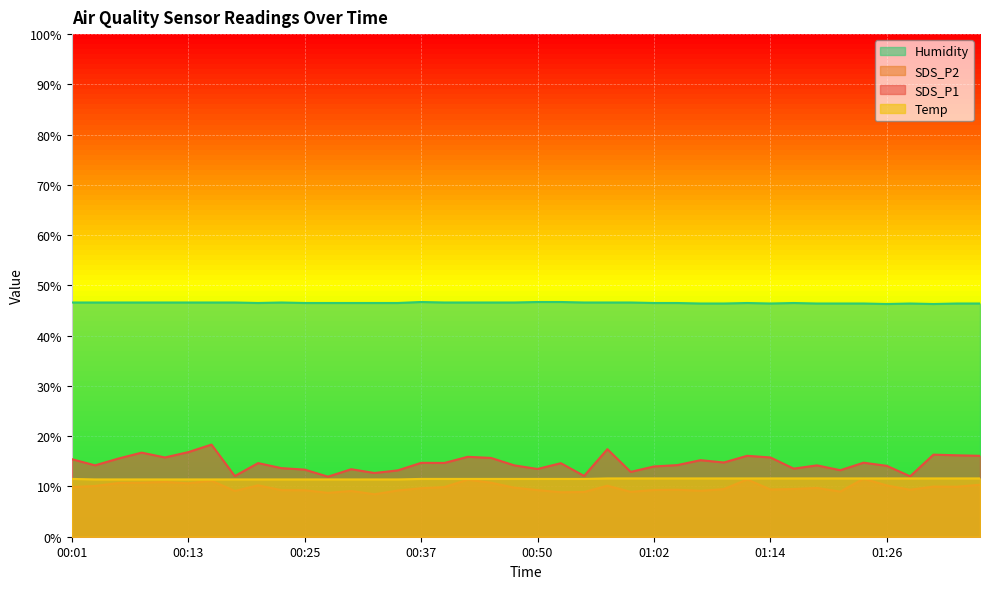

True or false: SDS_P2 and SDS_P1 intersect in this chart.

False